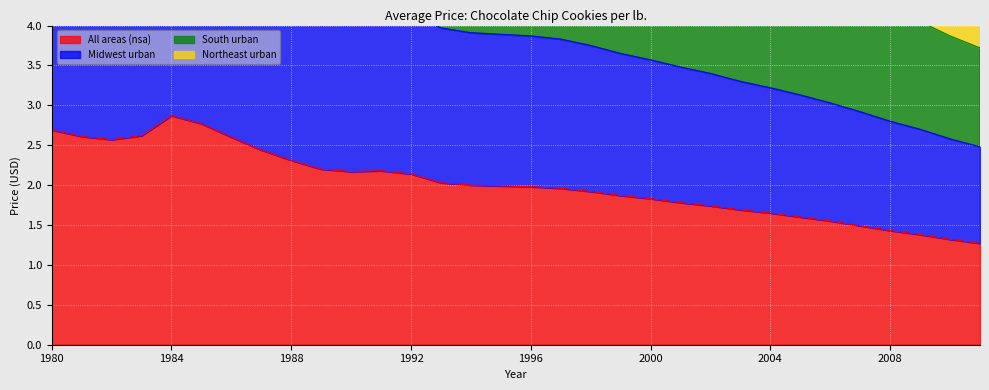

List the labels in order of Midwest urban value, largest first.

1984, 1985, 1980, 1983, 1981, 1986, 1982, 1987, 1988, 1989, 1991, 1990, 1992, 1993, 1994, 1995, 1996, 1997, 1998, 1999, 2000, 2001, 2002, 2003, 2004, 2005, 2006, 2007, 2008, 2009, 2010, 2011